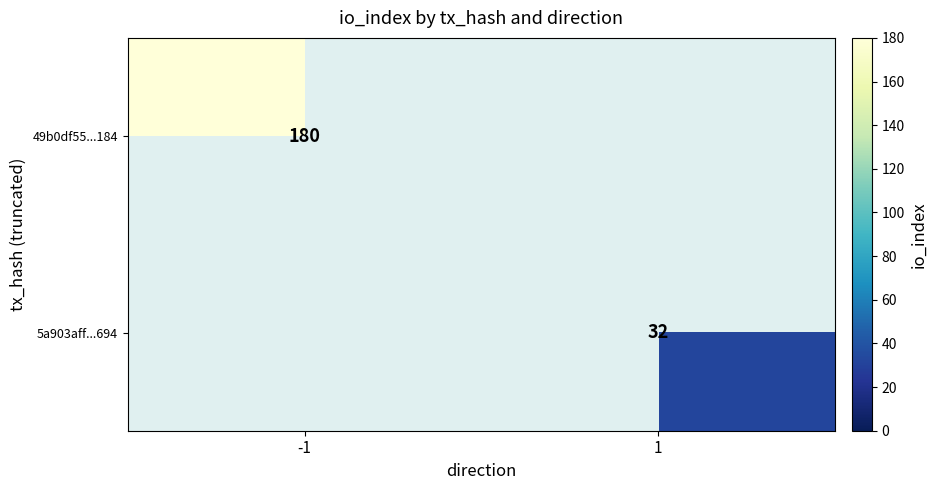

True or false: 49b0df55...184 has a value of 103 at -1.

False